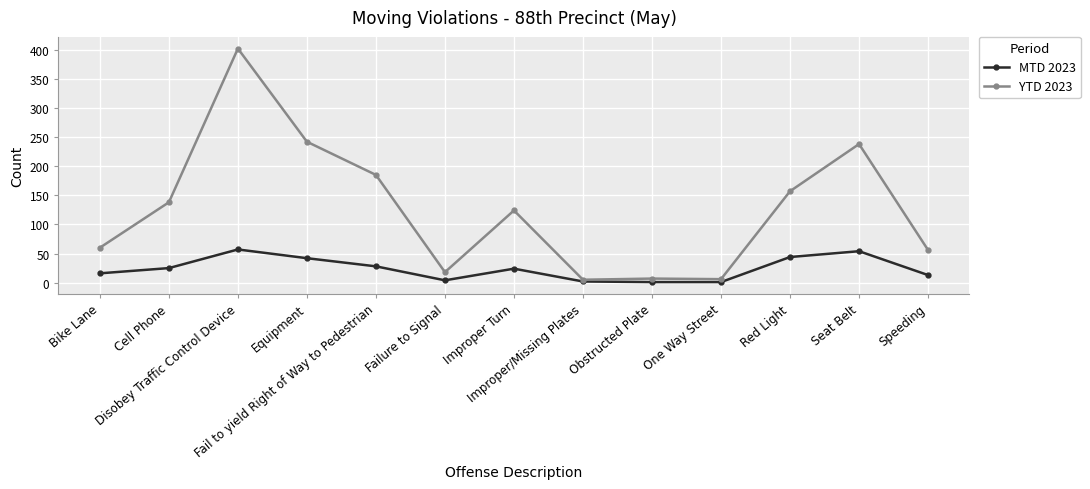

Is the value of YTD 2023 at Red Light greater than the value of MTD 2023 at Cell Phone?

Yes